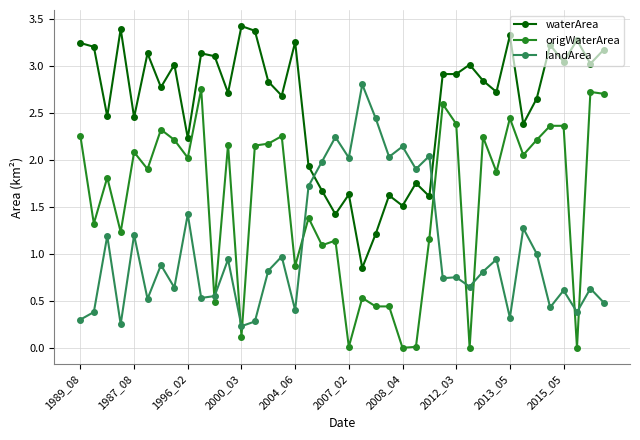

What is the value of the landArea point at the 14th from the left?

0.3